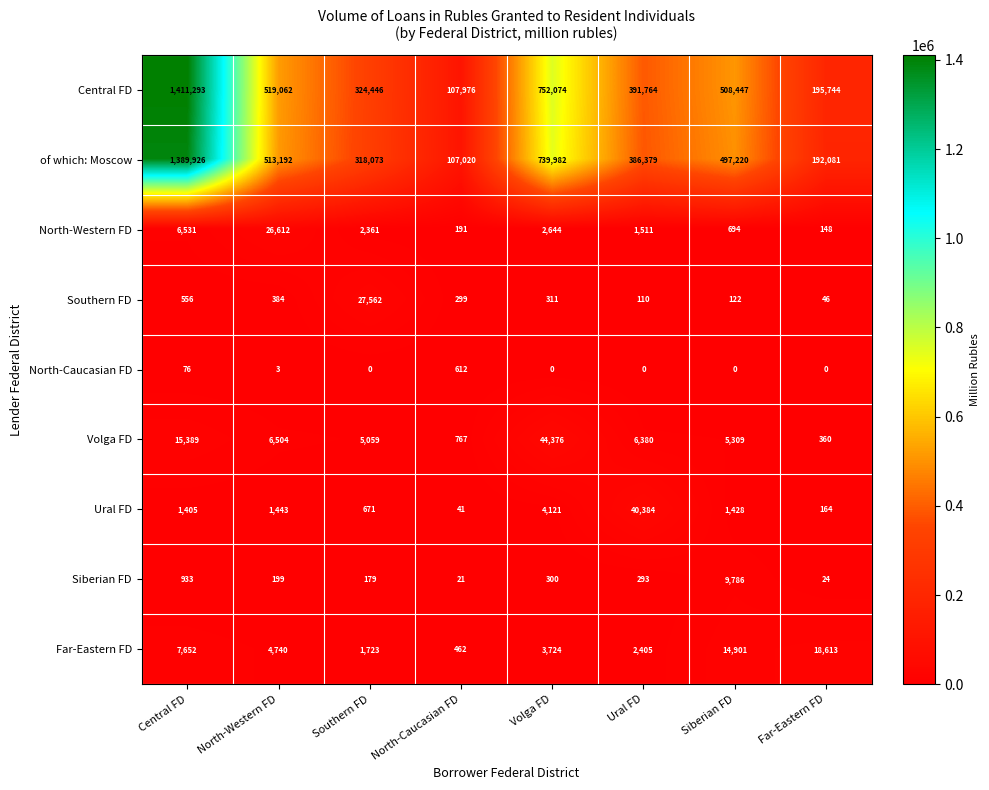

What is the sum of all Siberian FD values?

11735